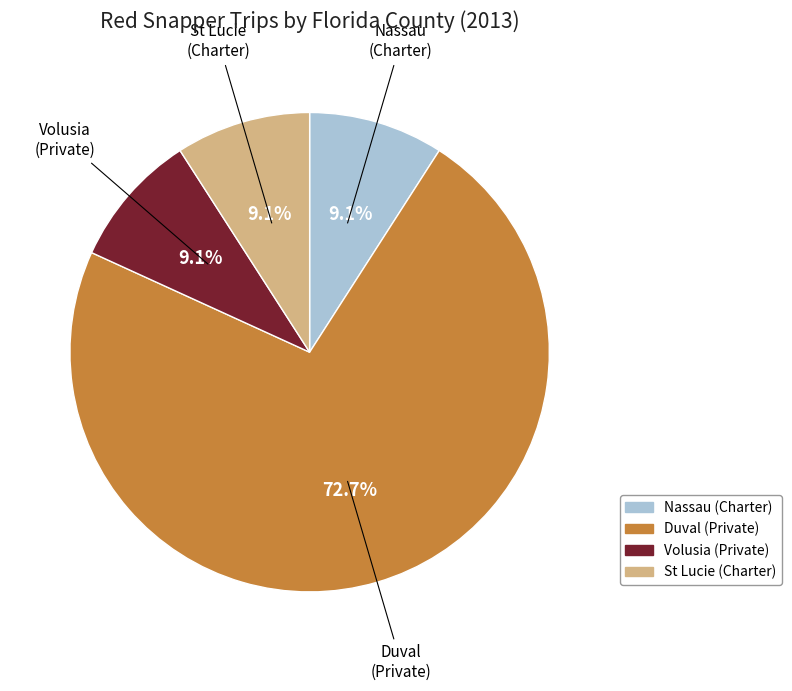

Is there a majority slice in this chart?

Yes